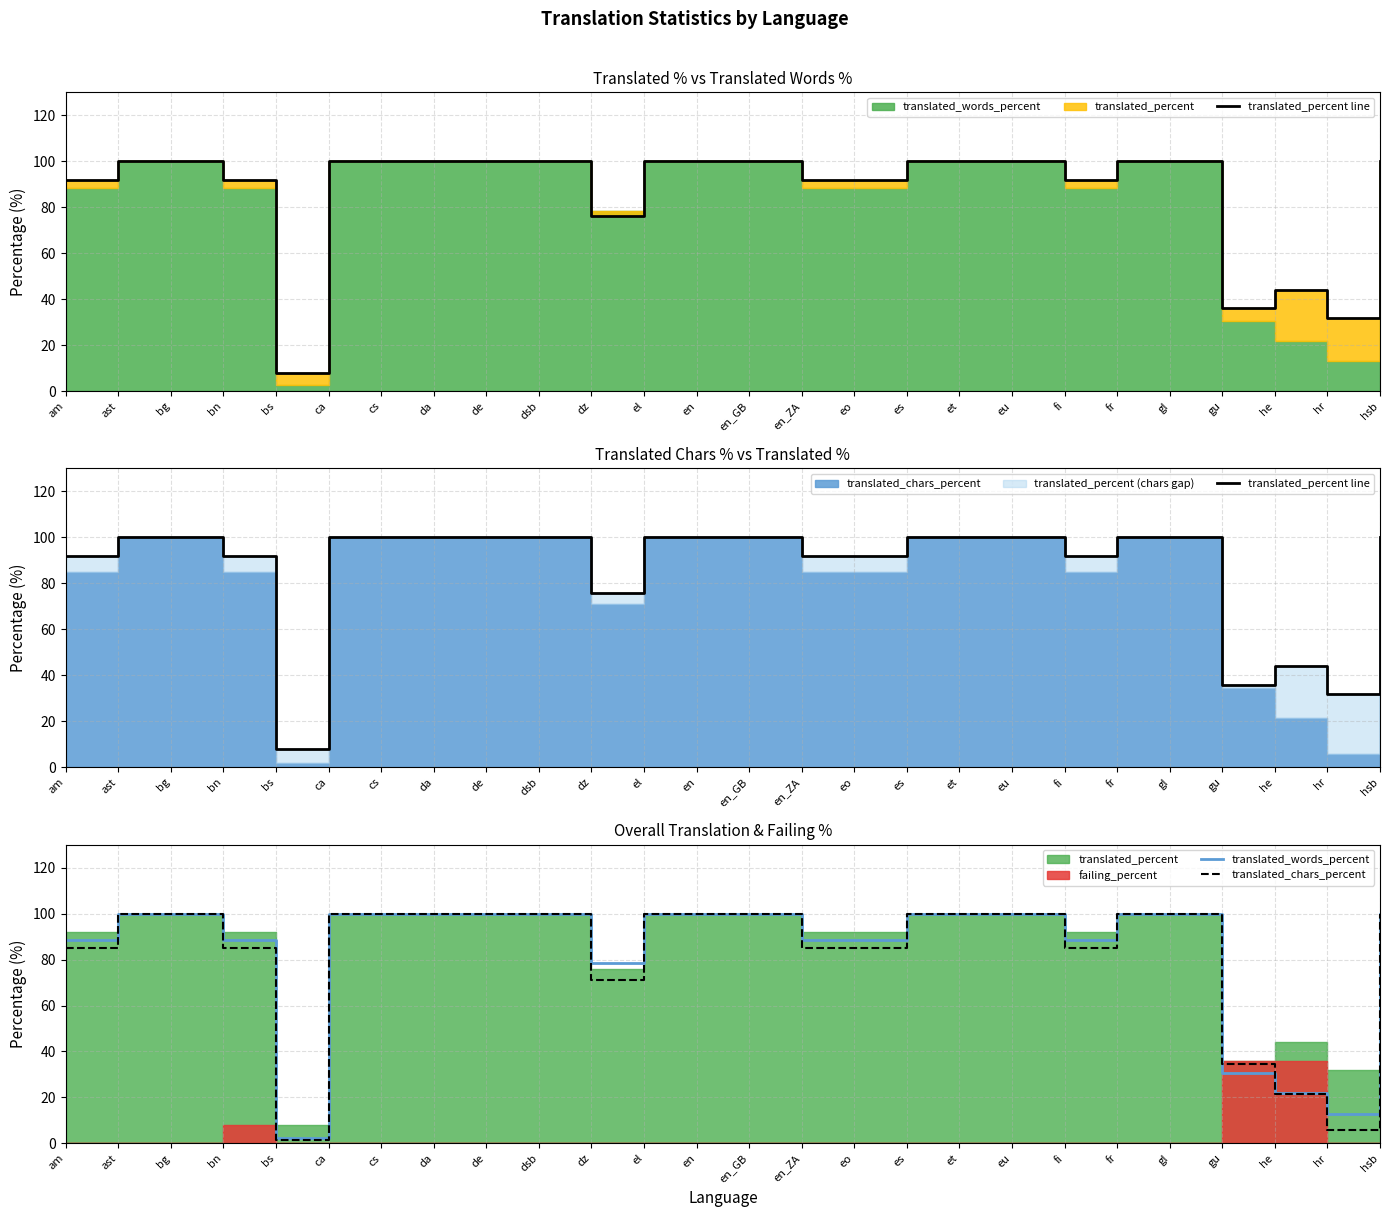

True or false: translated_words_percent has more than 2 interior local peaks.

False